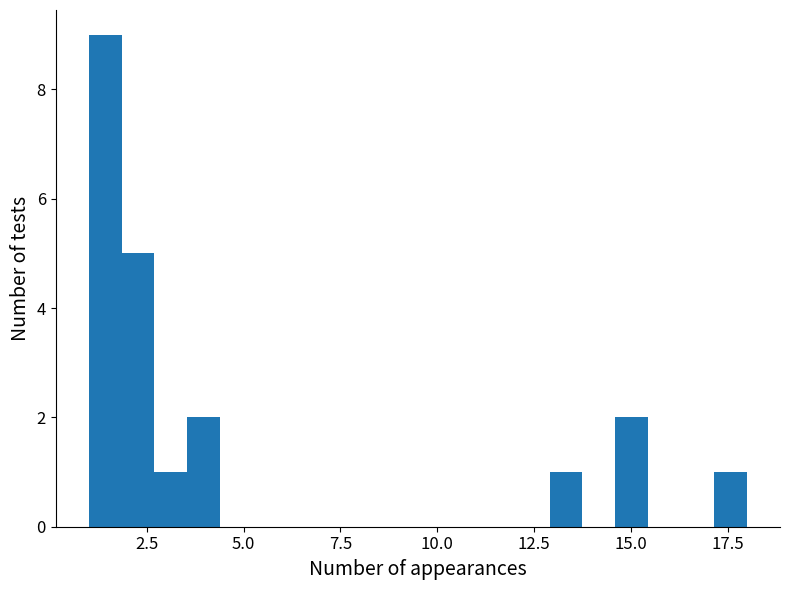

Read against the x-axis, roughly where is the centre of the tallest bar?

1.5